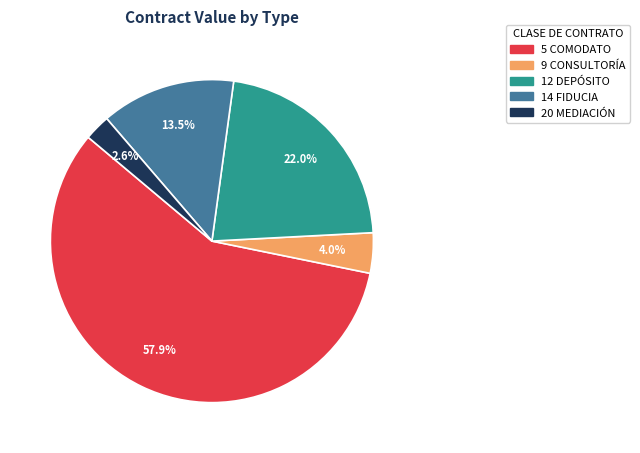

Is there any slice that represents more than half of the pie?

Yes